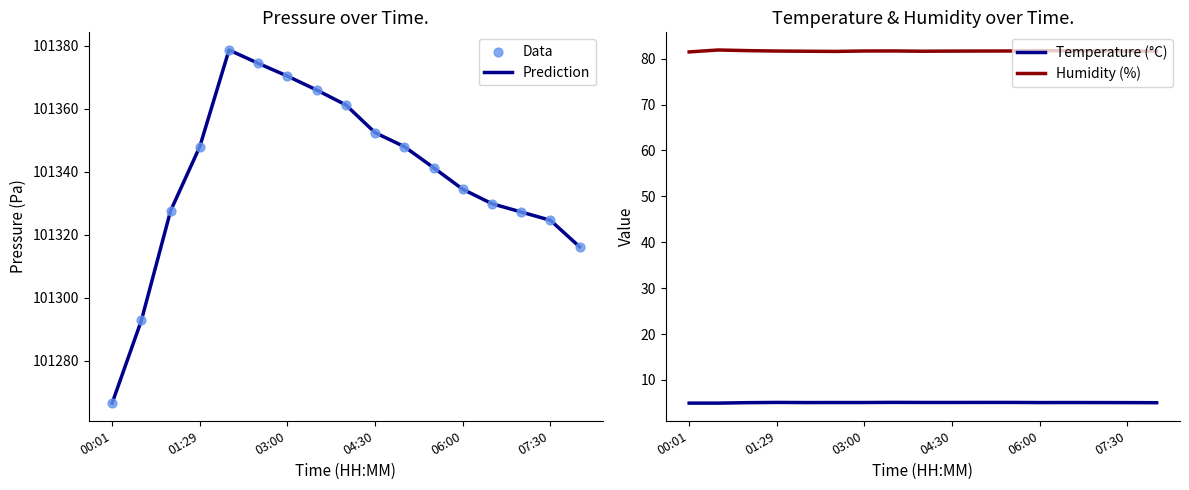

Which series has the largest total across all categories?

Prediction